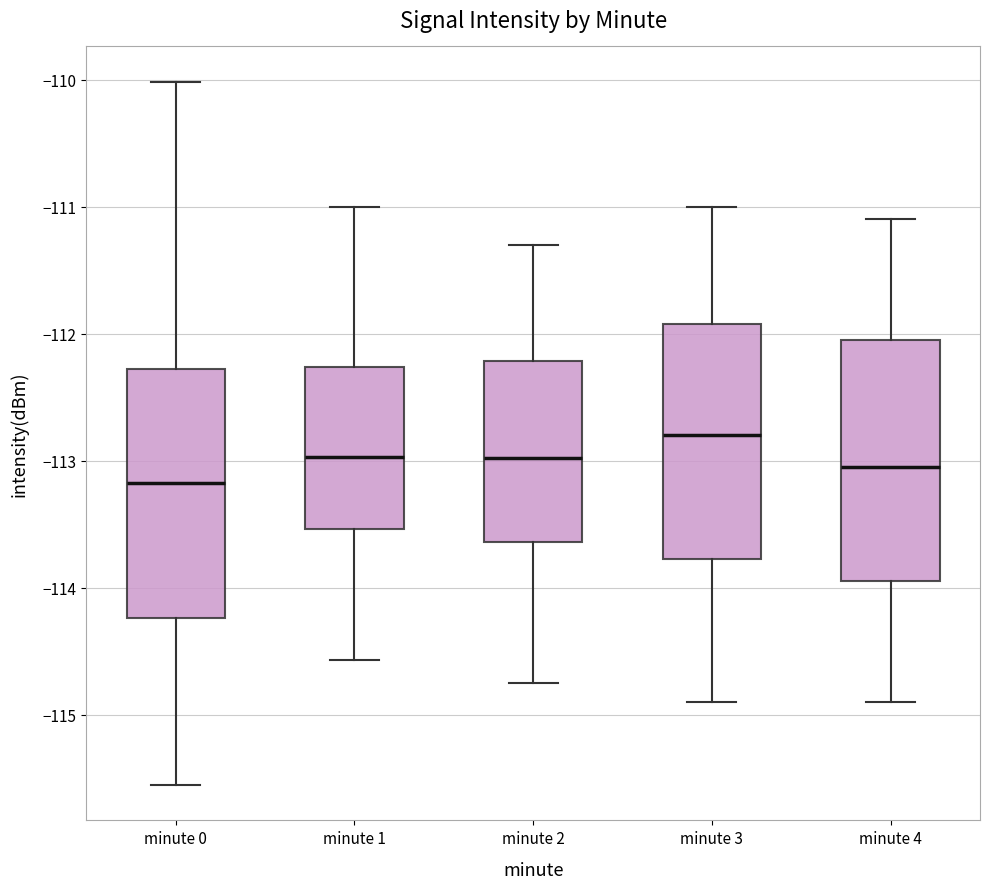

Reading left to right, read every box against the y-axis: the position of its median line, the range the box covers, and the ends of its whiskers. The values are not printed on the chart, so give them approximately, as read against the axis.

minute 0: median -113.2, box -114.2 to -112.3, whiskers -115.6 to -110.0
minute 1: median -113.0, box -113.5 to -112.3, whiskers -114.6 to -111.0
minute 2: median -113.0, box -113.6 to -112.2, whiskers -114.7 to -111.3
minute 3: median -112.8, box -113.8 to -111.9, whiskers -114.9 to -111.0
minute 4: median -113.0, box -113.9 to -112.0, whiskers -114.9 to -111.1